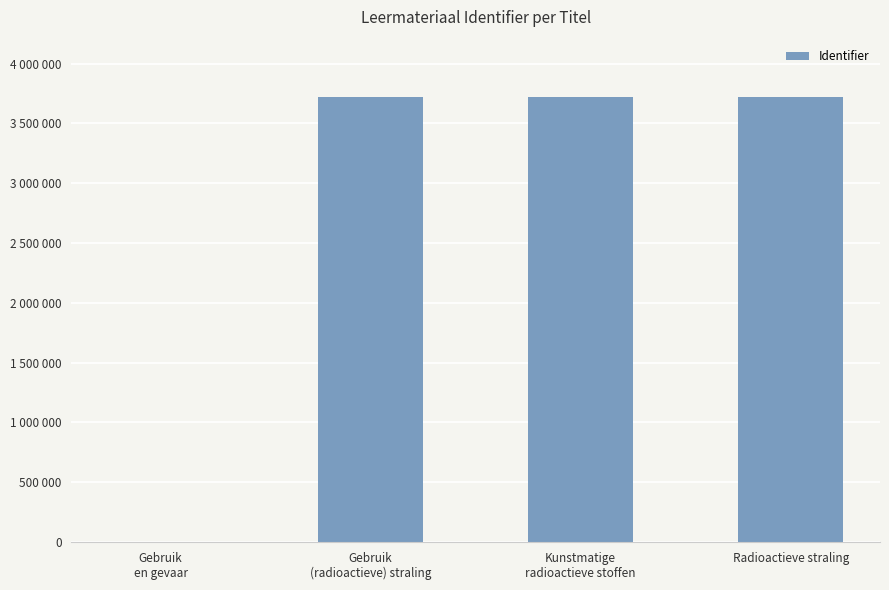

The value at Gebruik
en gevaar is 0. True or false?

True